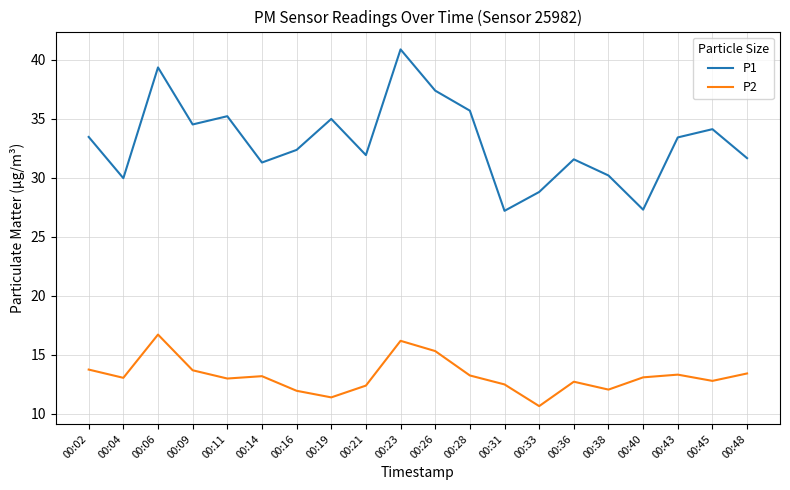

The value of P2 at 00:36 is 12.7. True or false?

True